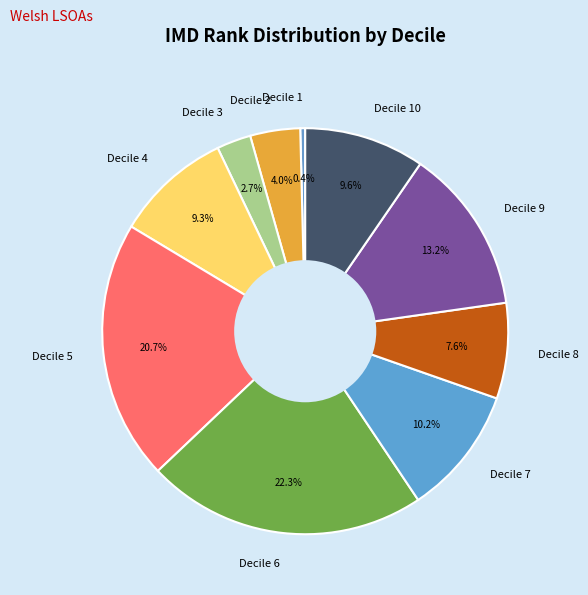

Which category has the smallest portion of the pie?

Decile 1